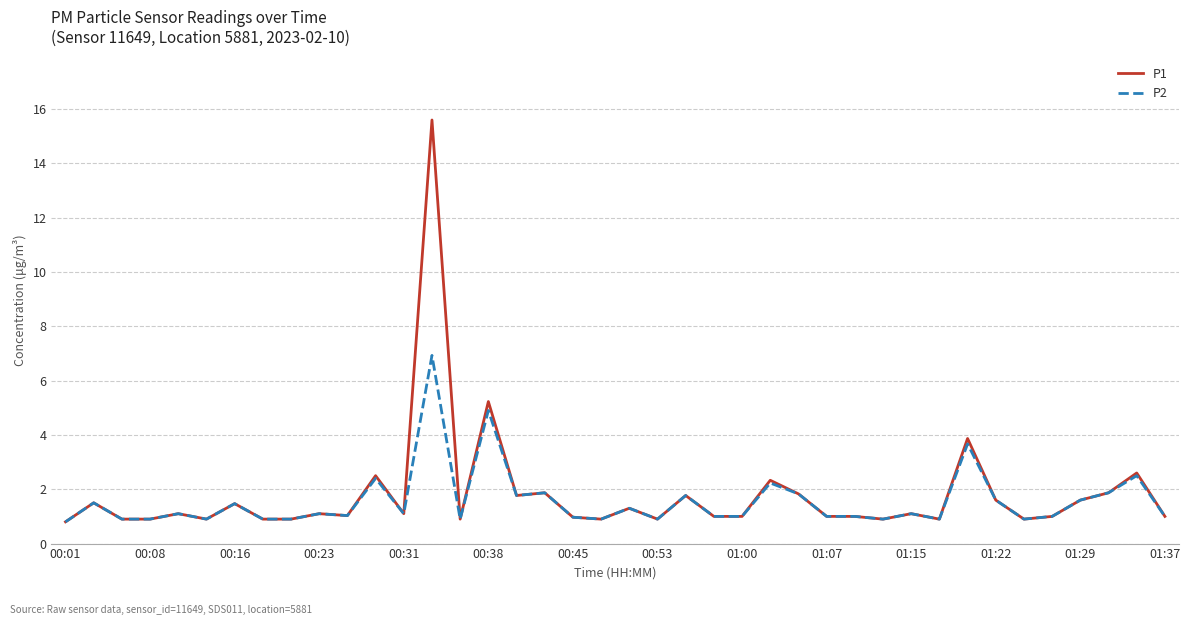

Which series has the widest spread of values?

P1